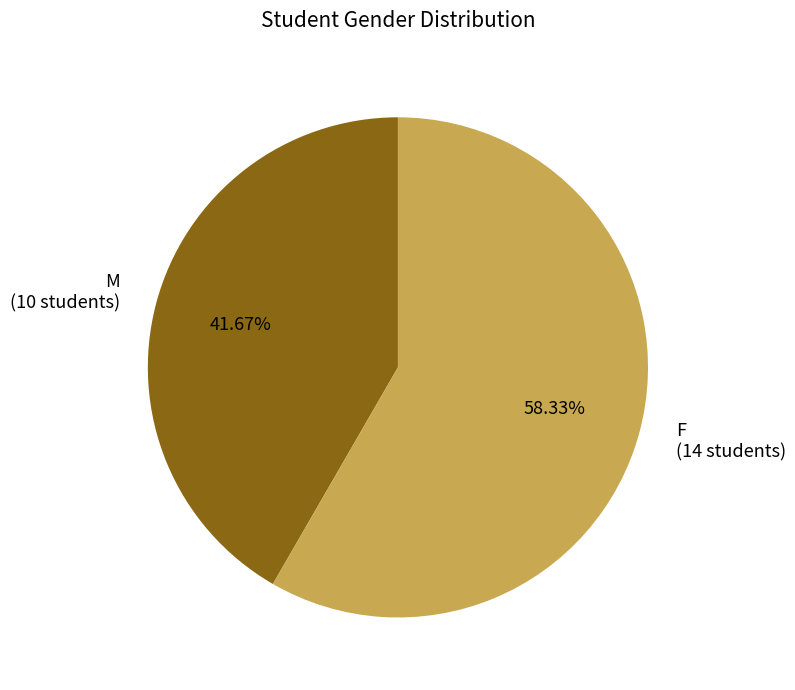

Do M (10 students) and F (14 students) together represent more than half of the pie?

Yes